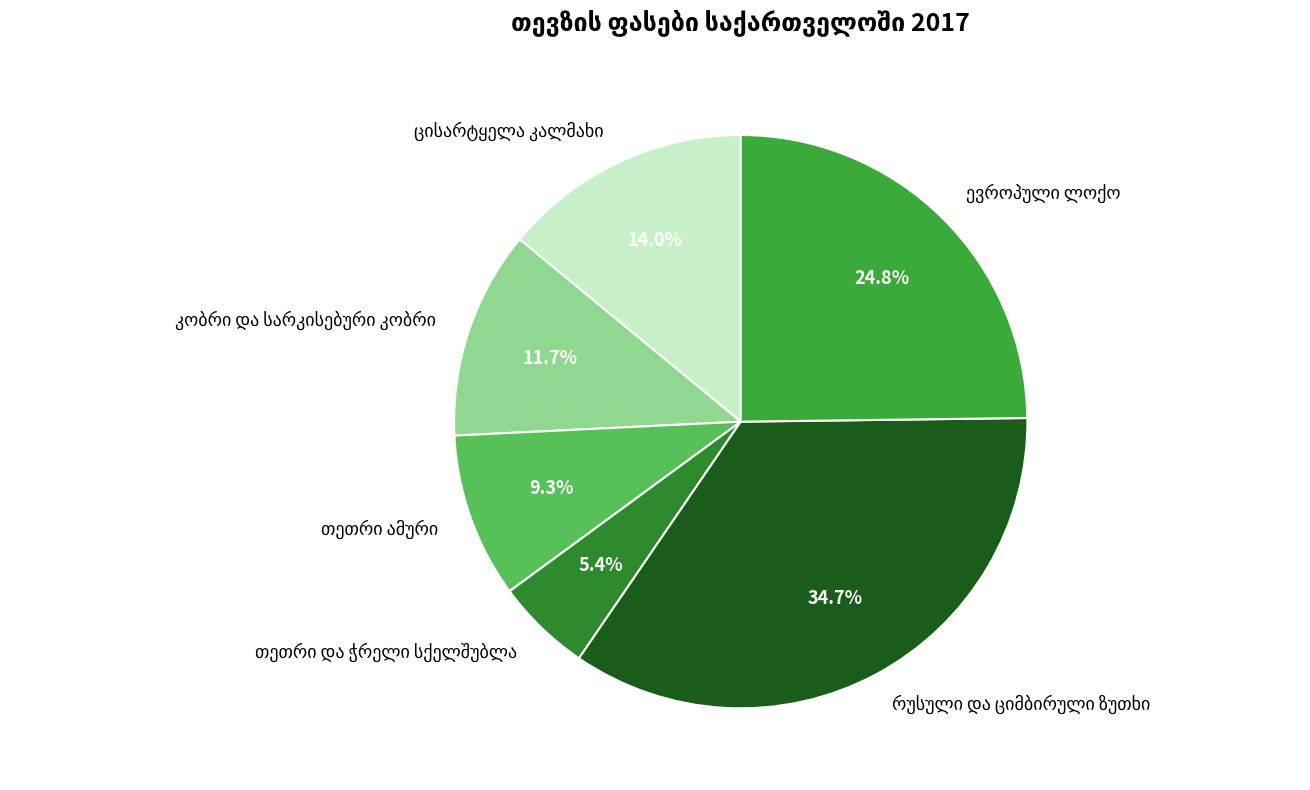

How many slices are in this pie chart?

6